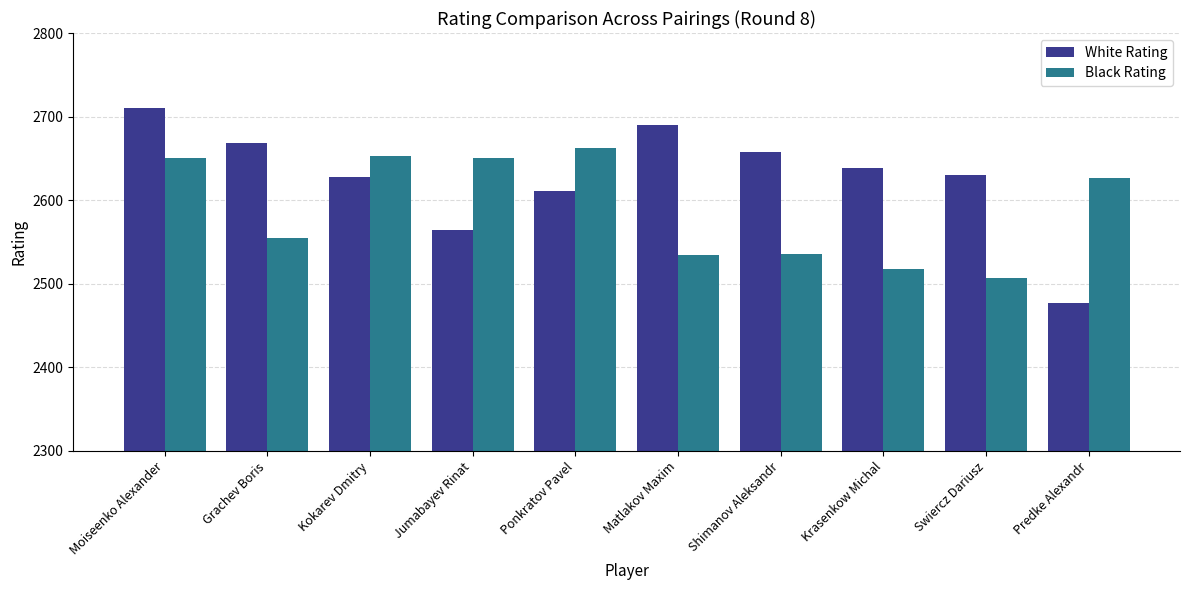

What position from the right is Ponkratov Pavel?

6